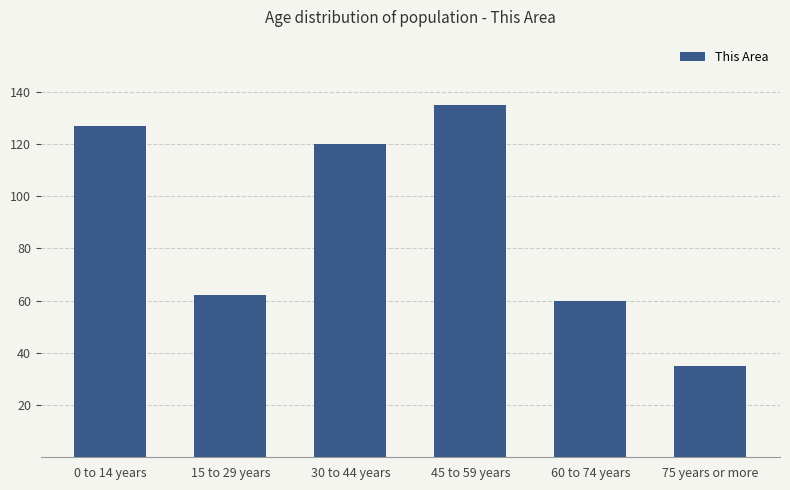

What is the difference between the second highest and second lowest values?

67